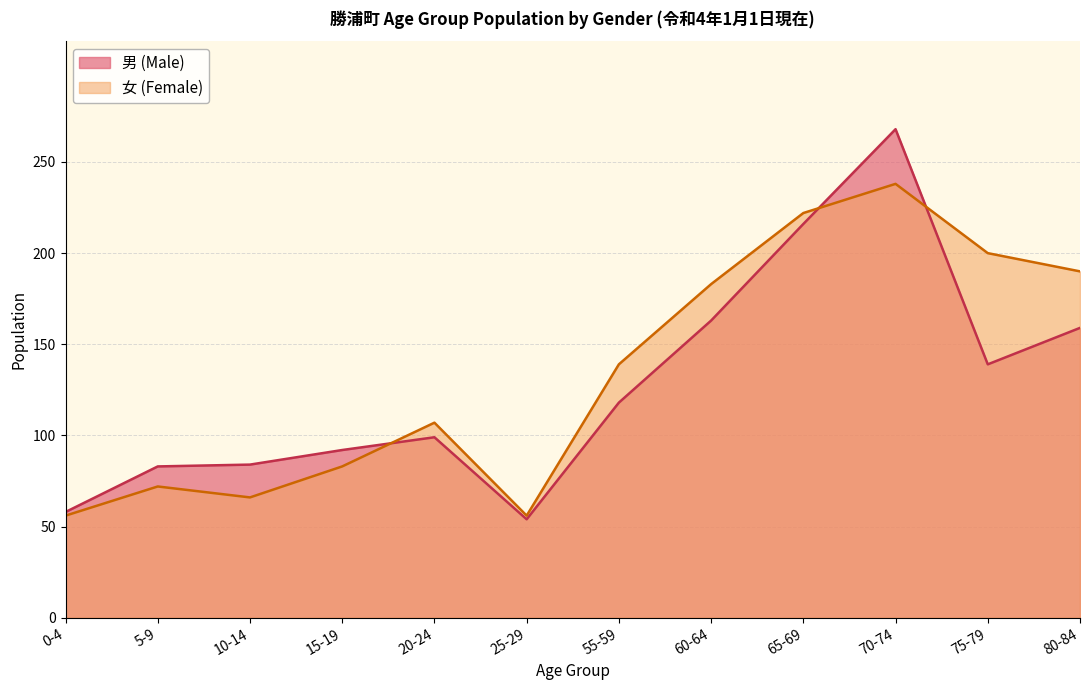

What are all the series names shown in the legend?

男 (Male), 女 (Female)